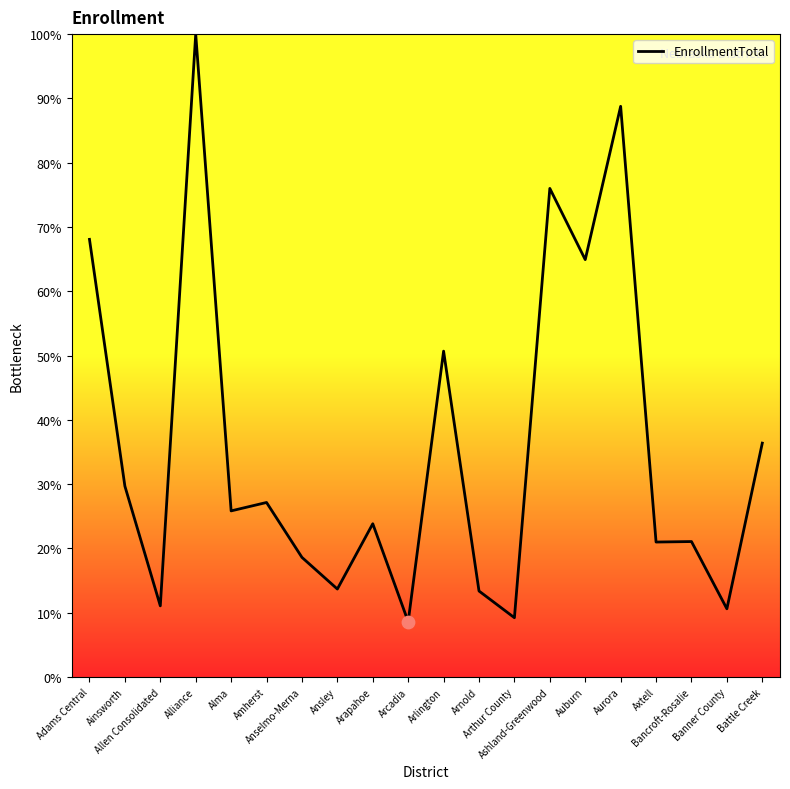

What is the ratio of the value at Axtell to the value at Anselmo-Merna?

1.1